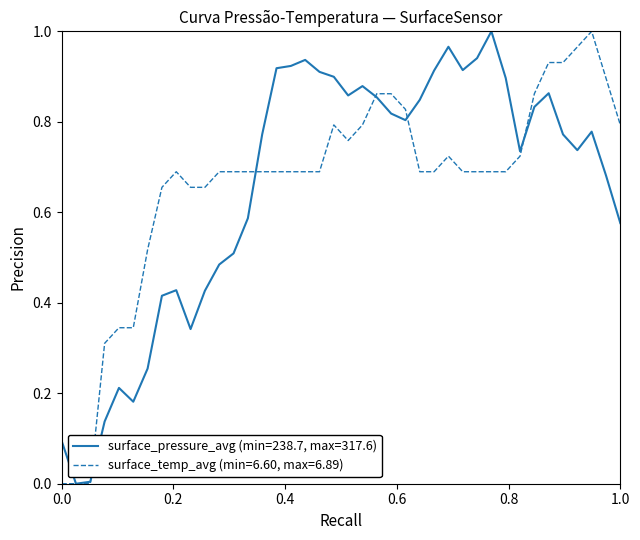

Rank the series by their average value, from highest to lowest.

surface_temp_avg (min=6.60, max=6.89), surface_pressure_avg (min=238.7, max=317.6)